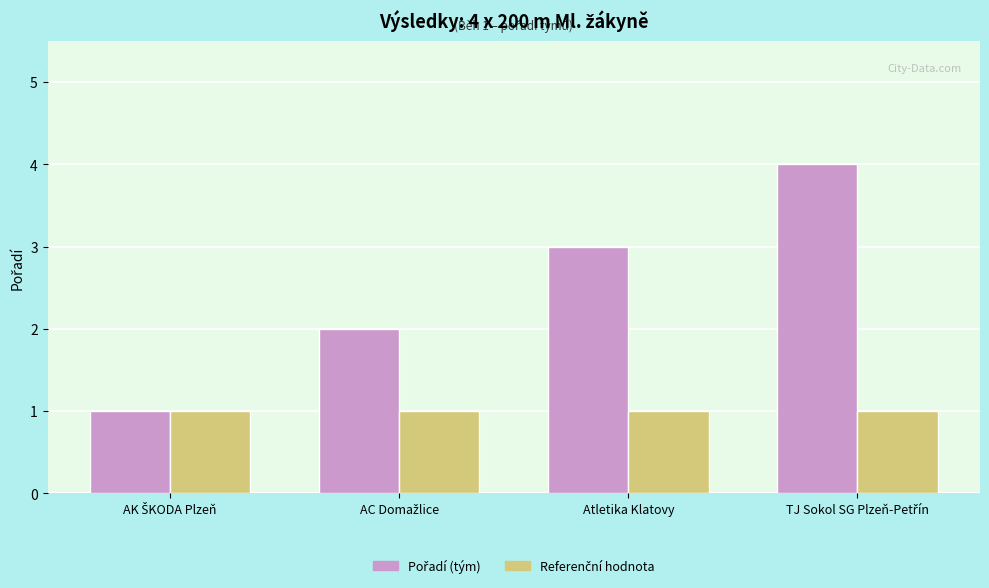

How many data points does each series have?

4